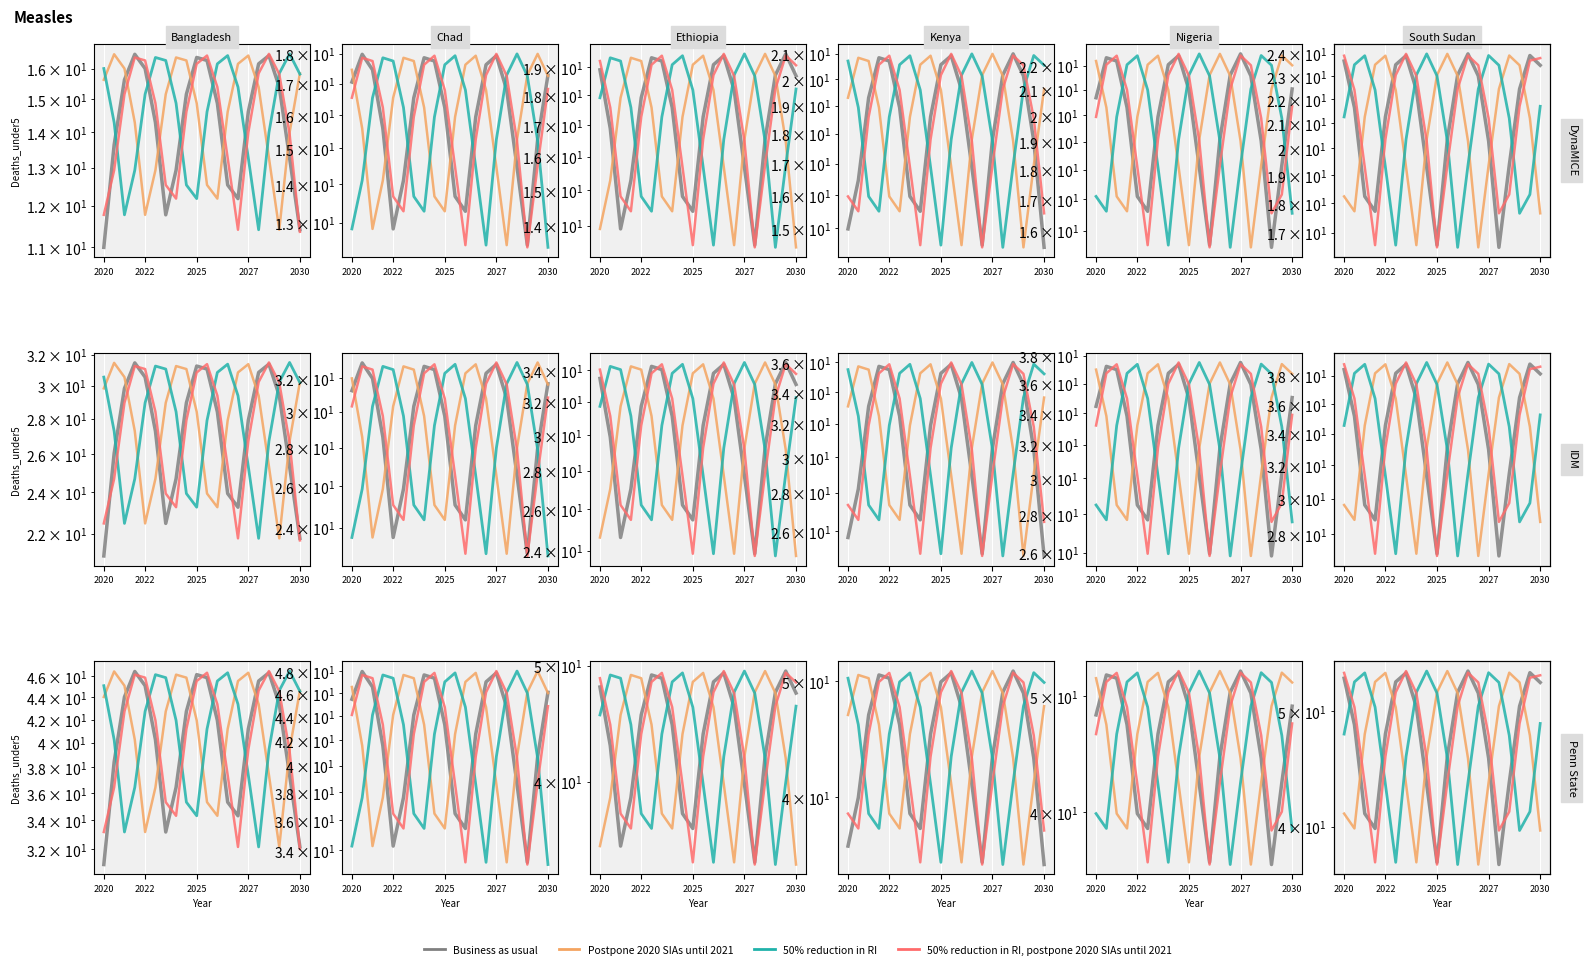

What are all the series names shown in the legend?

Business as usual, Postpone 2020 SIAs until 2021, 50% reduction in RI, 50% reduction in RI, postpone 2020 SIAs until 2021